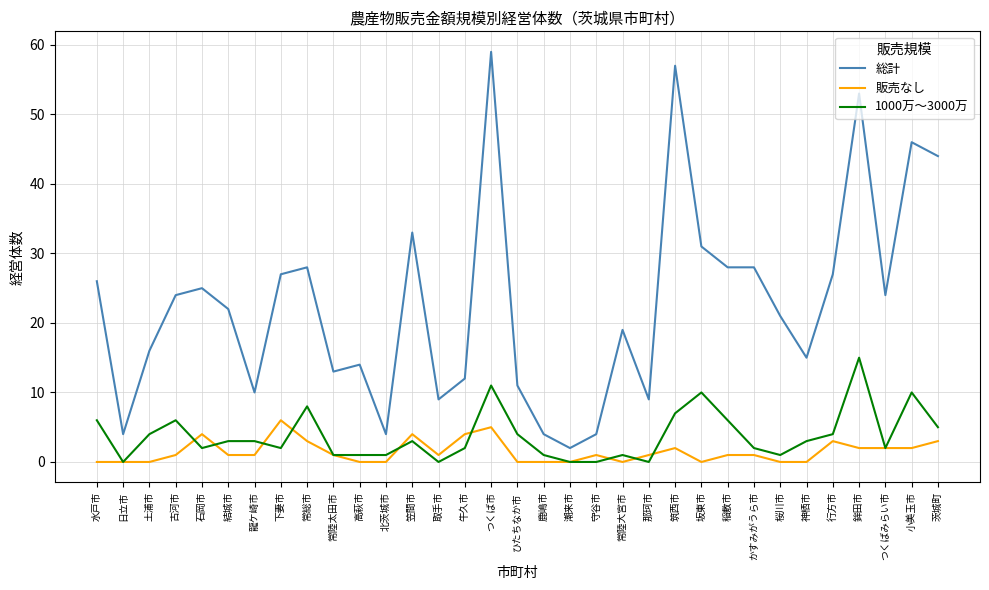

The value of 総計 at 龍ケ崎市 is 10. True or false?

True